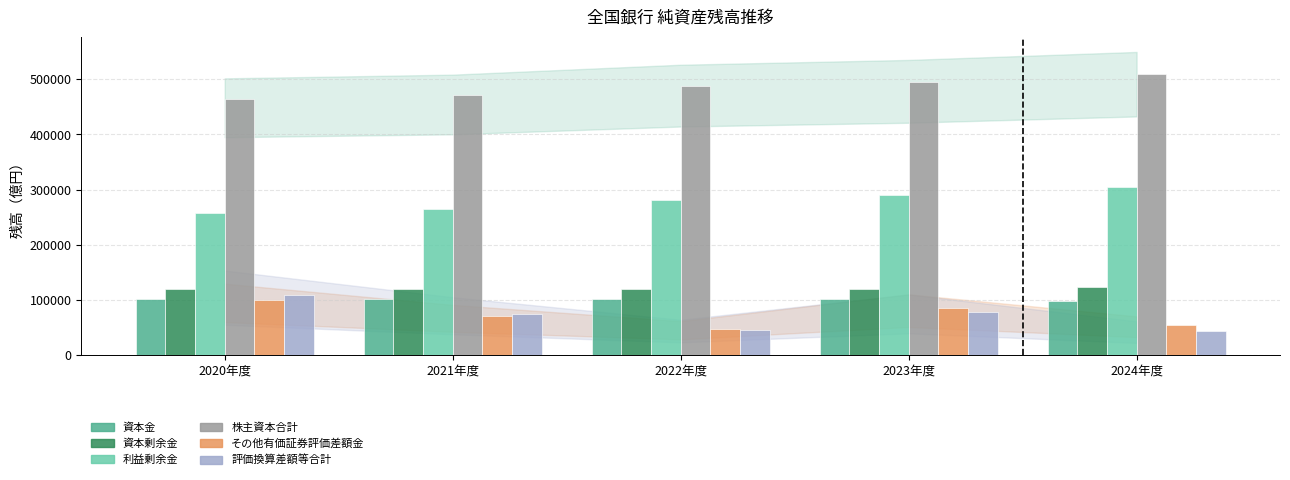

Which series has the largest total across all categories?

株主資本合計